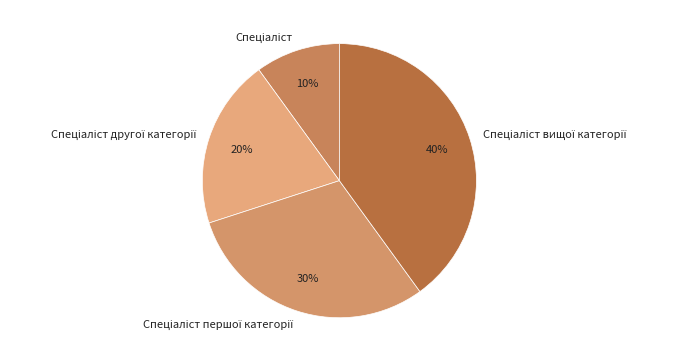

Does any single category account for the majority?

No